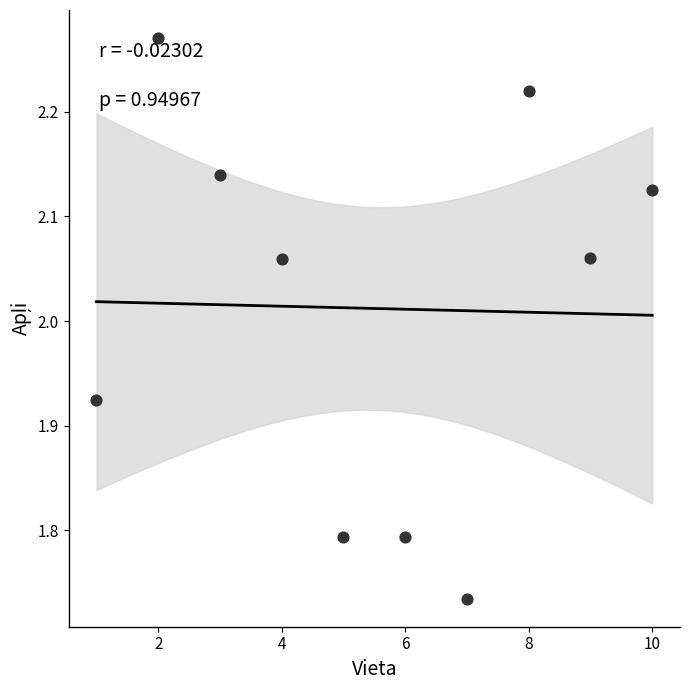

What is the range of X values (max minus min)?

9.0